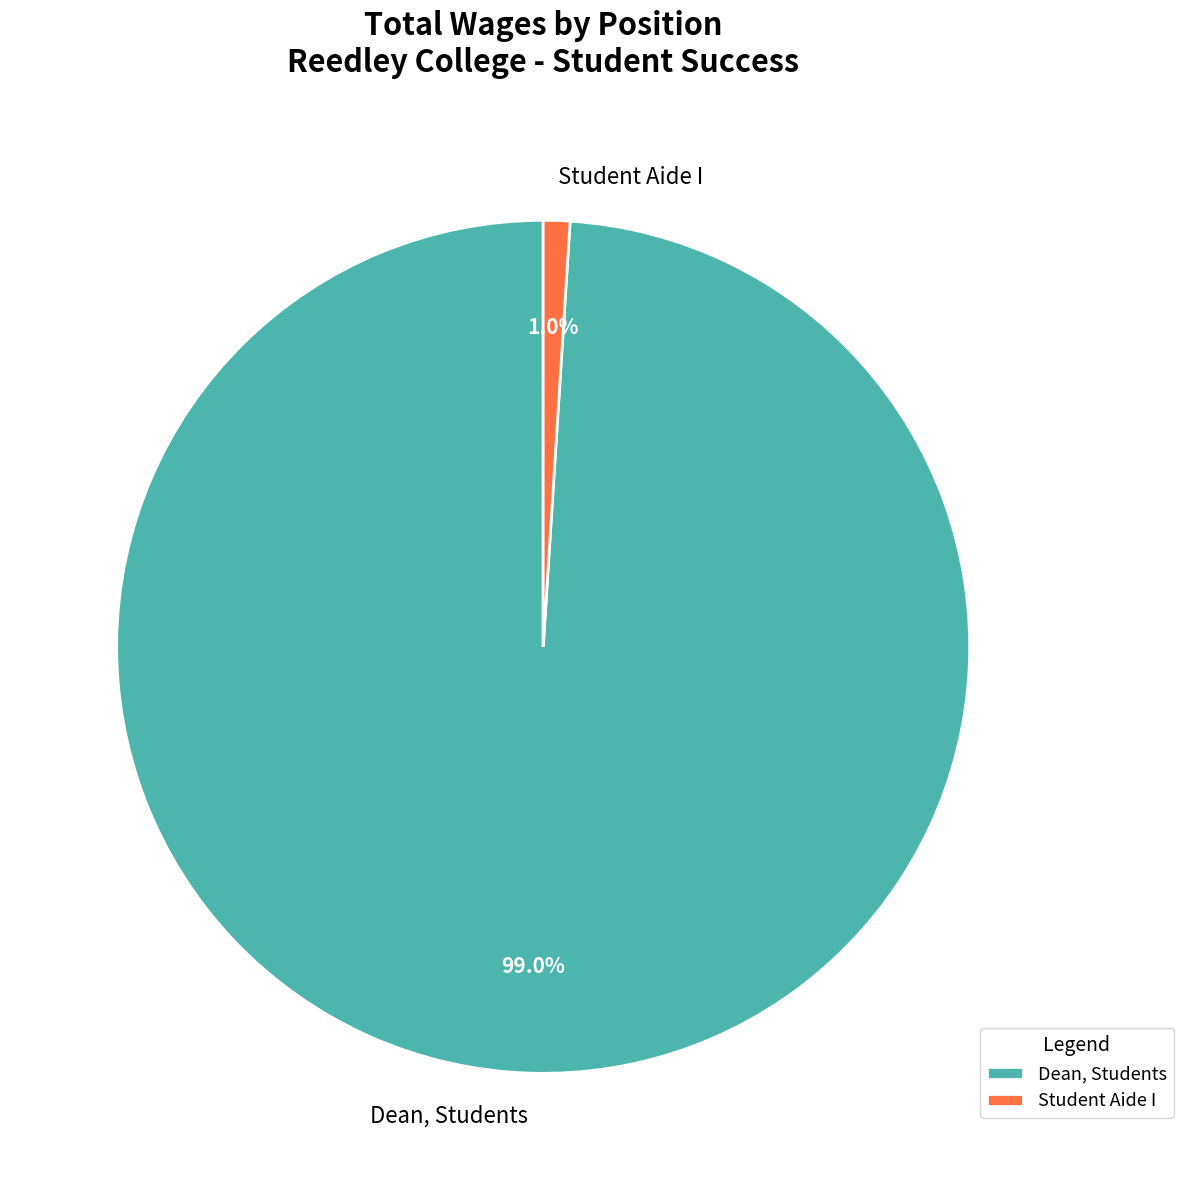

What is the smallest slice in the pie chart?

Student Aide I